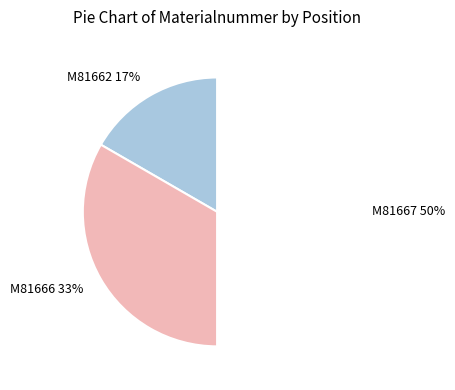

How many segments does this pie chart have?

3